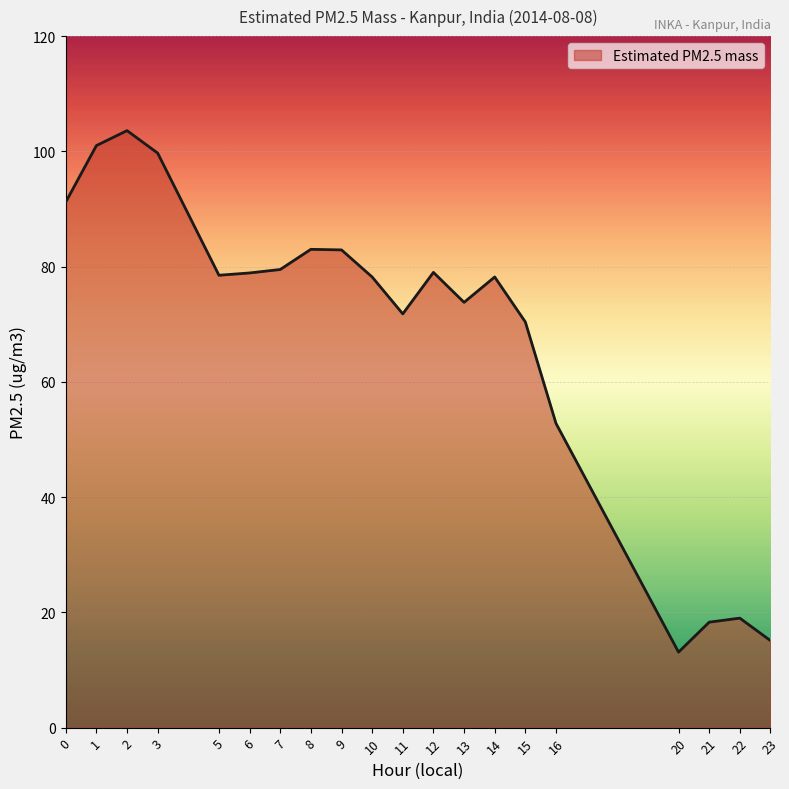

What is the smallest value displayed?

13.1